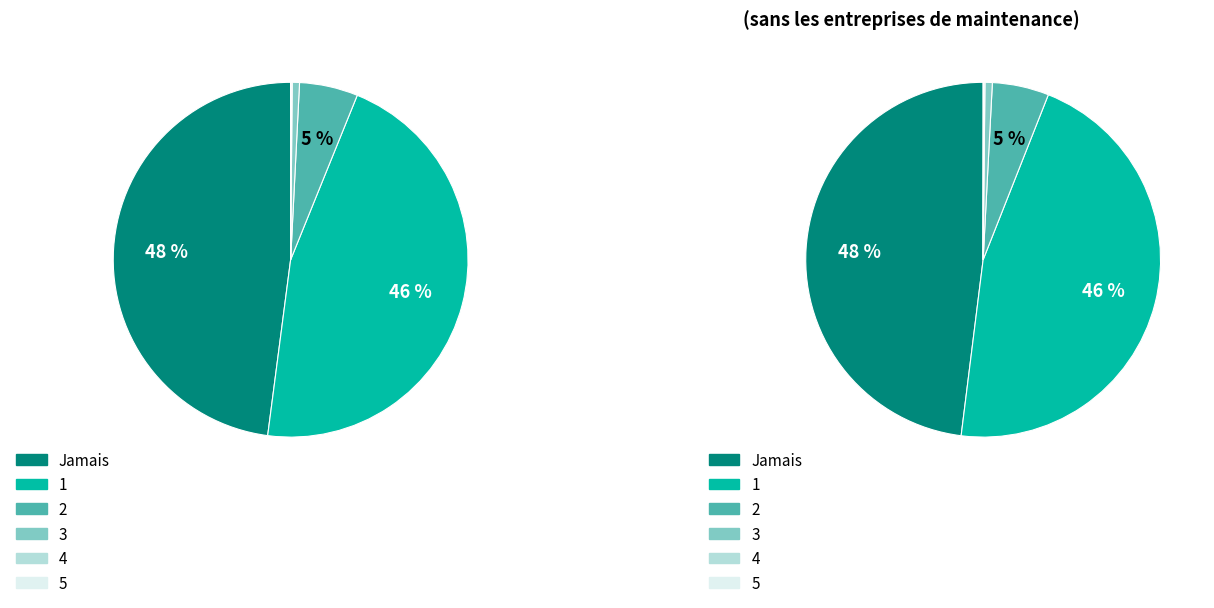

Does 24 represent more than half of the total?

No